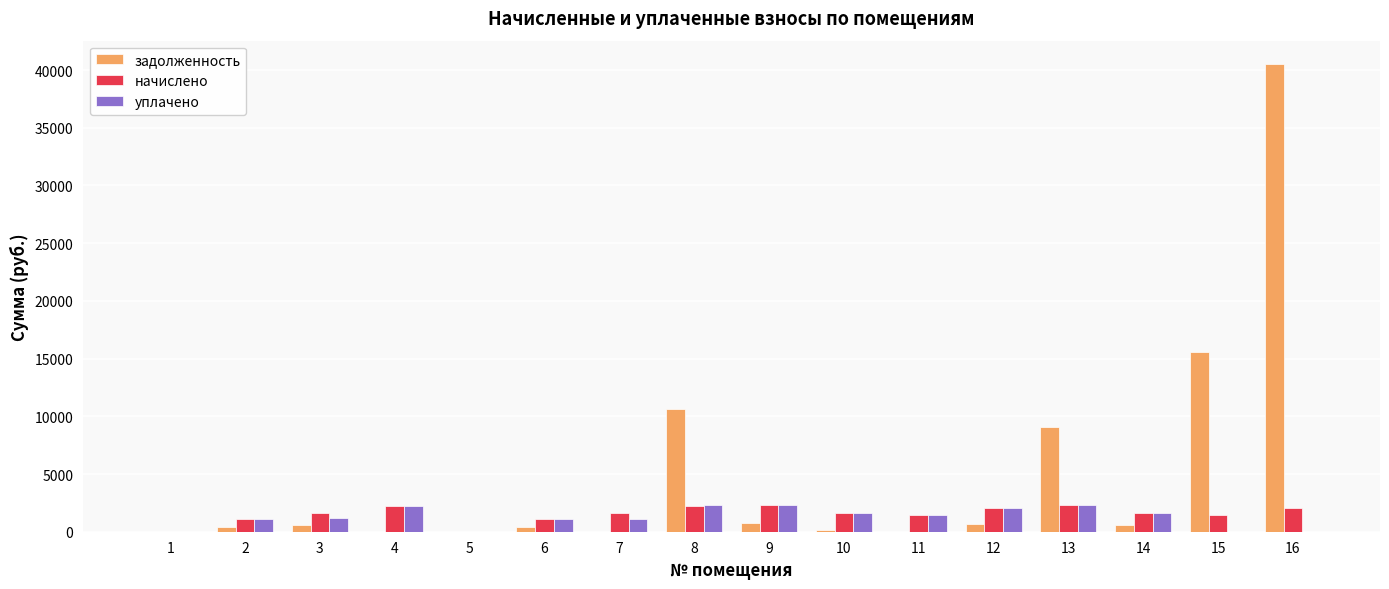

Between 5 and 7, which series saw the biggest shift?

начислено